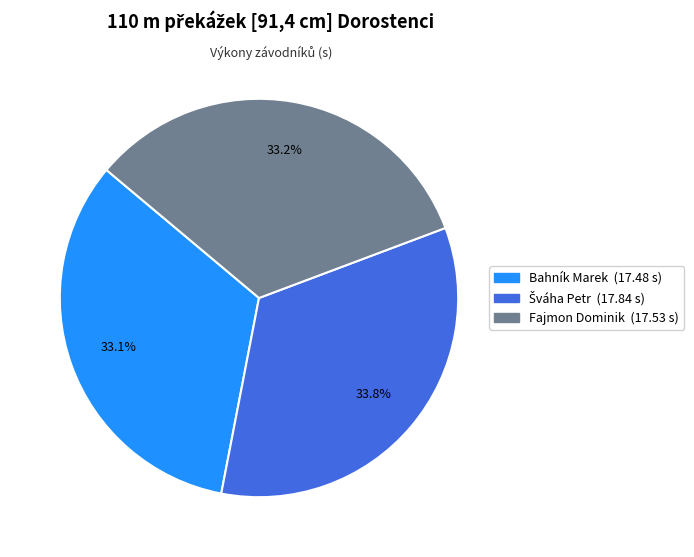

Combined, what portion of the pie is Fajmon Dominik and Bahník Marek?

66.2%